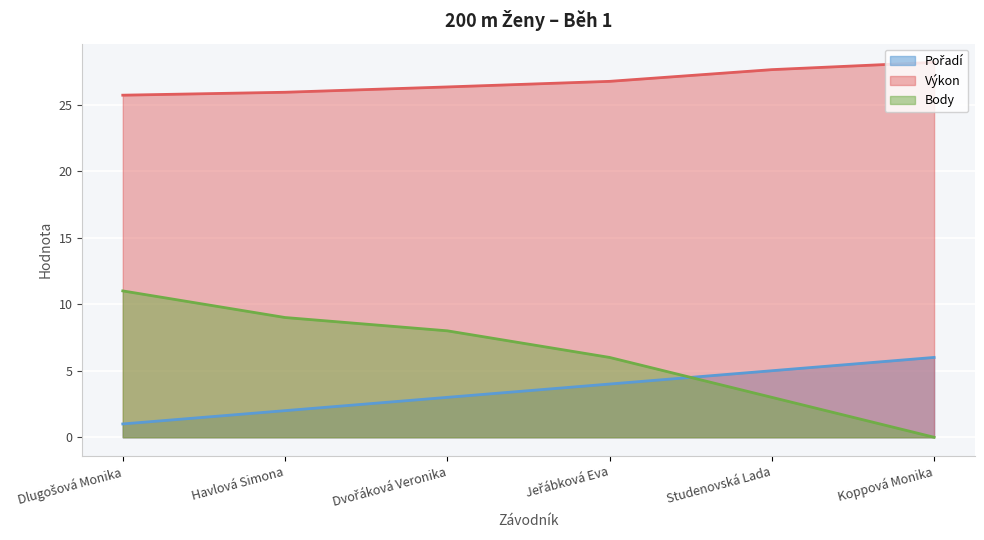

What is the label of the 2nd point from the left?

Havlová Simona